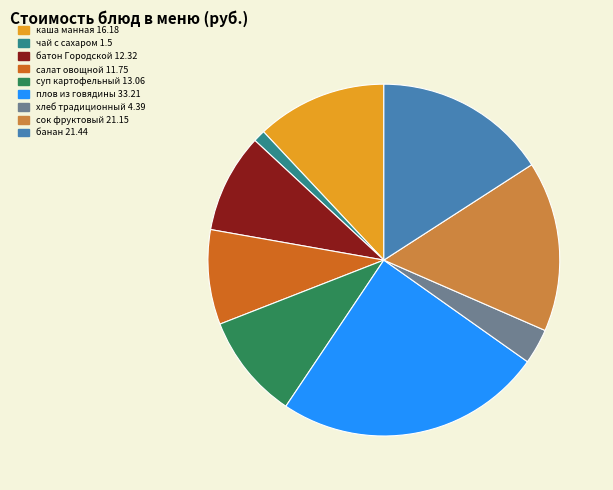

Is there a majority slice in this chart?

No